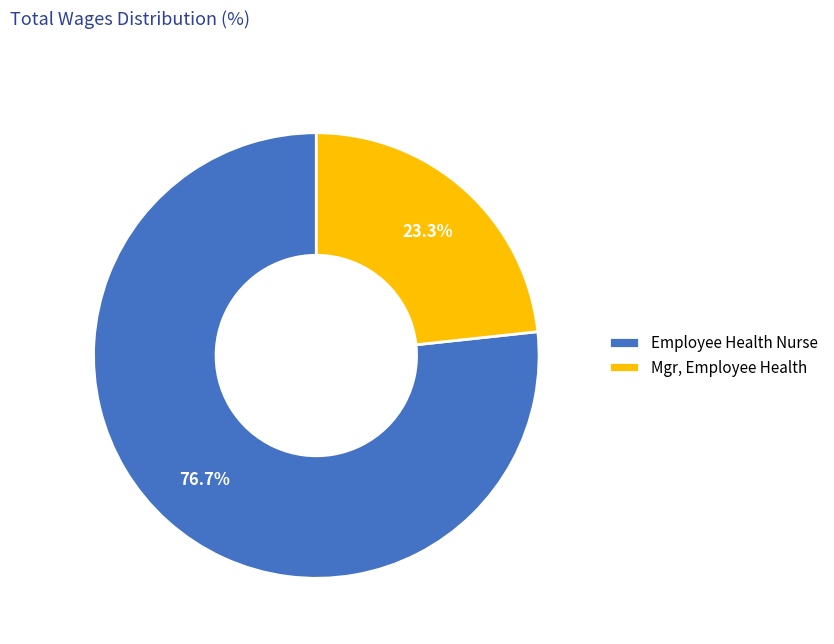

Which category has the smallest portion of the pie?

Mgr, Employee Health